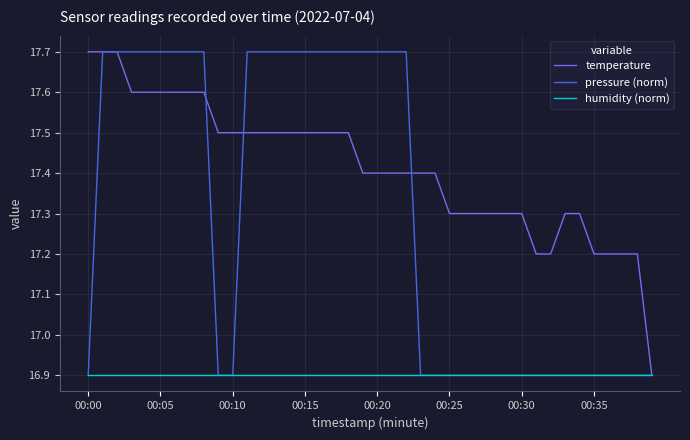

Which series has the largest total across all categories?

temperature